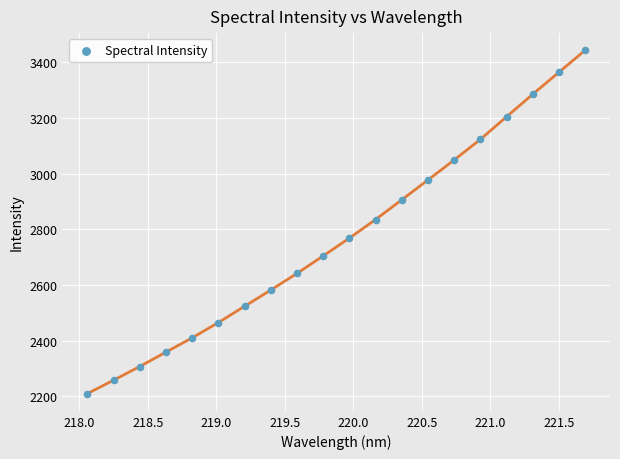

What is the range of X values (max minus min)?

3.6